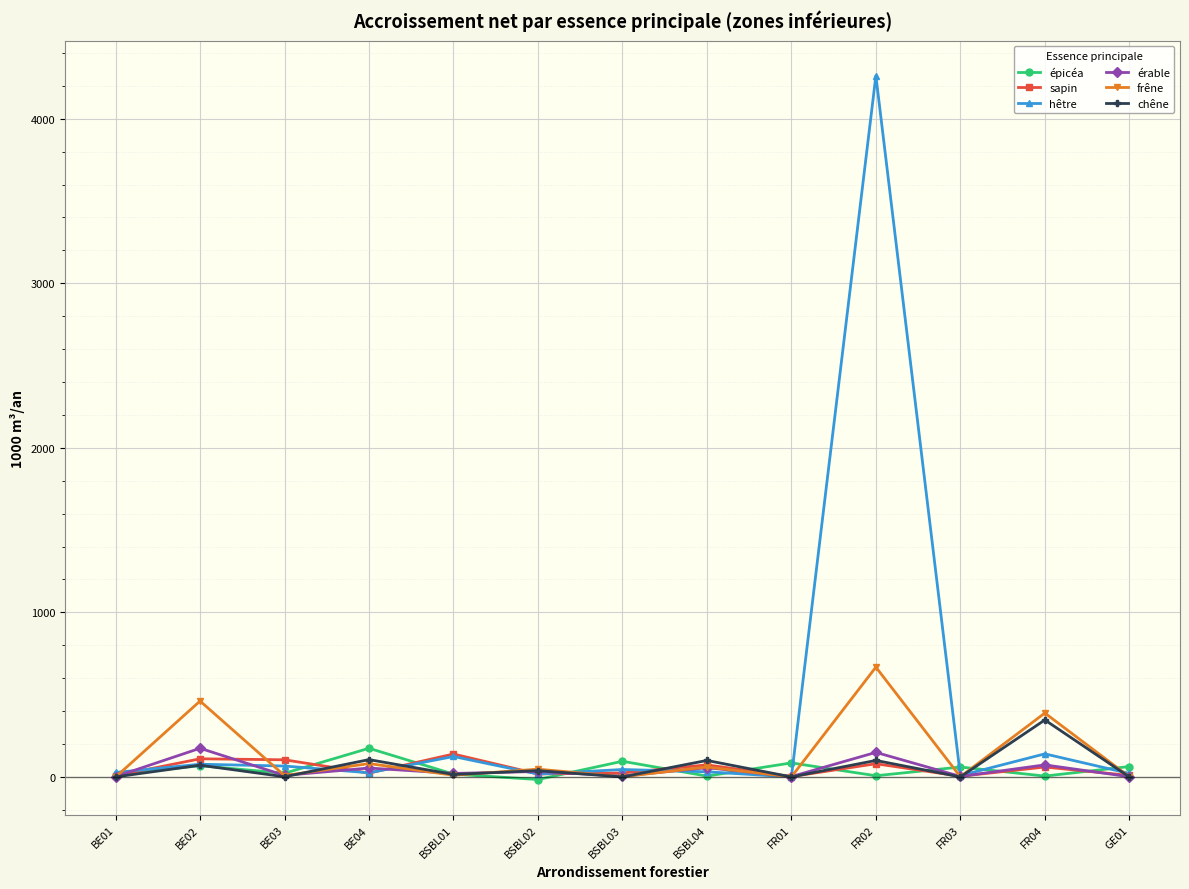

At which label does chêne reach its peak?

FR04